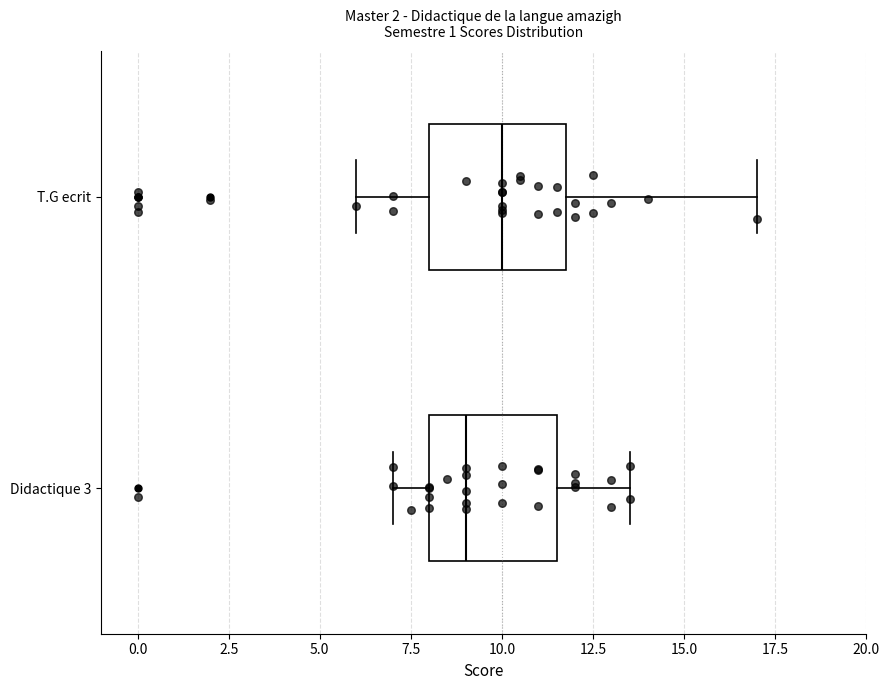

Reading bottom to top, transcribe this box plot: for each box, give where its median line is, the range the box spans, and where its two whiskers end, as read against the x-axis. The values are not printed on the chart, so give them approximately, as read against the axis.

Didactique 3: median 9.0, box 8.0 to 11.5, whiskers 7.0 to 13.5
T.G ecrit: median 10.0, box 8.0 to 12.0, whiskers 6.0 to 17.0